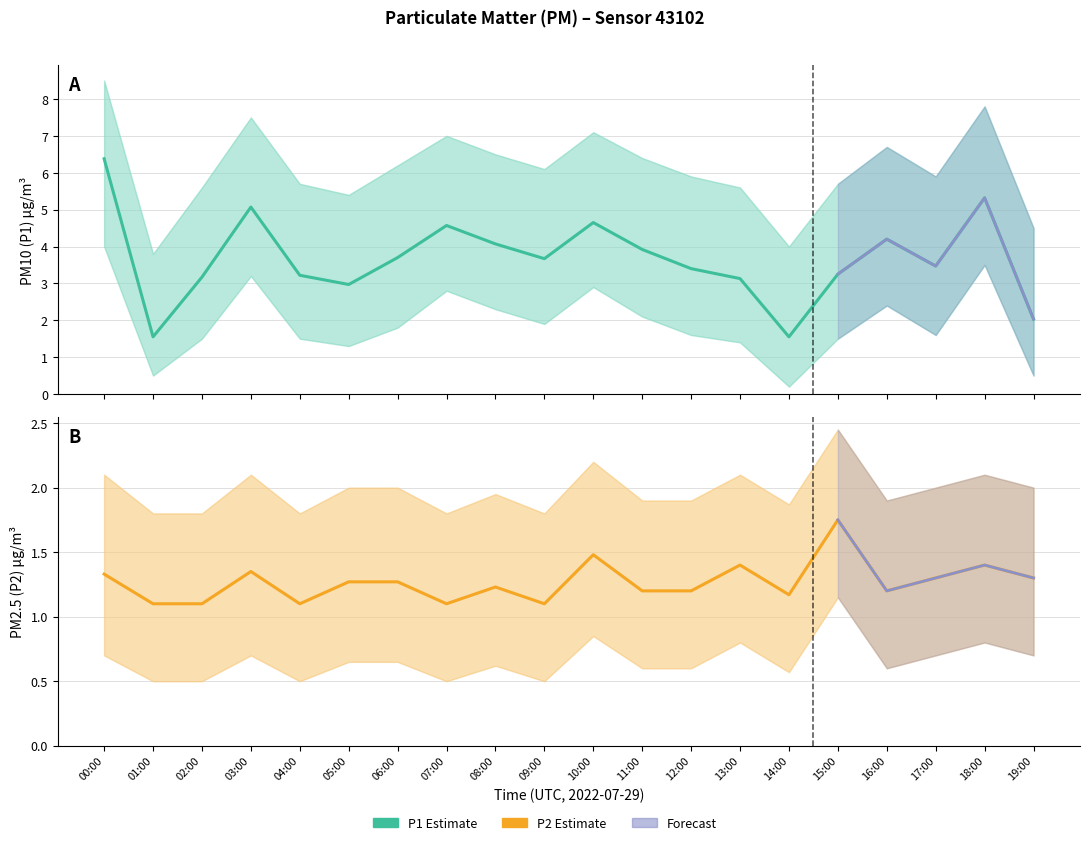

How many P2 values are between 1 and 2?

20